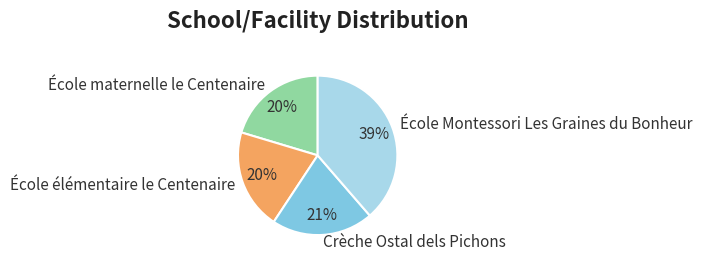

Between École Montessori Les Graines du Bonheur and Crèche Ostal dels Pichons, which is larger?

École Montessori Les Graines du Bonheur